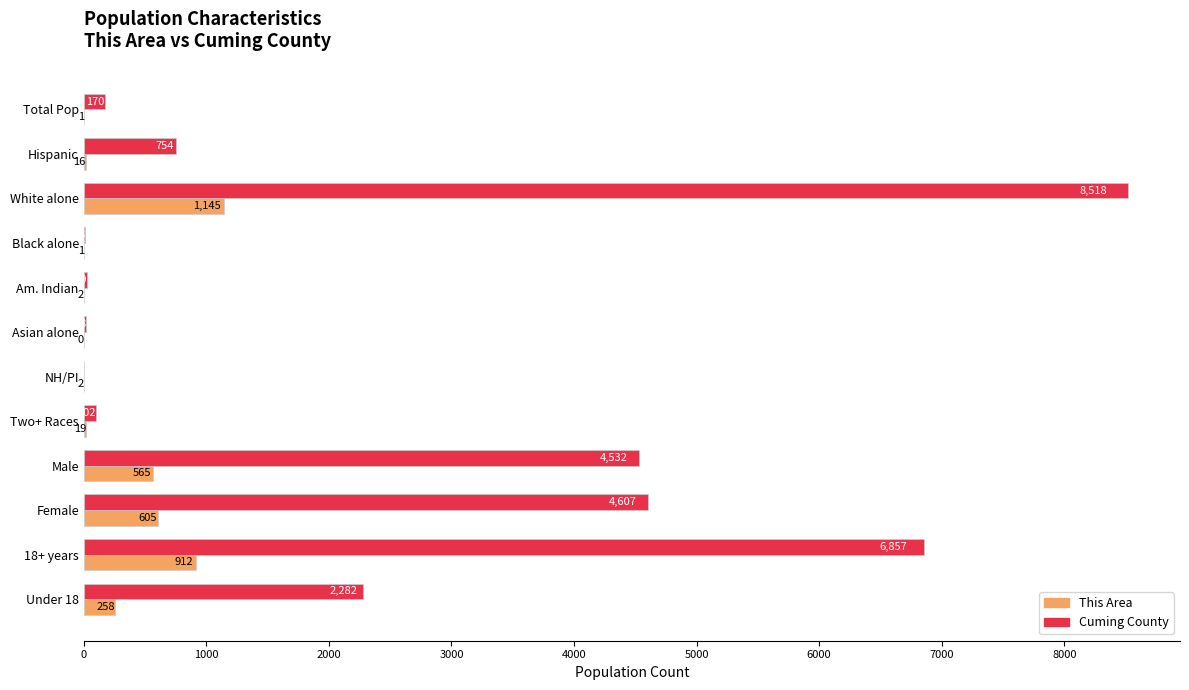

Which category has the highest value in the Cuming County series?

White alone